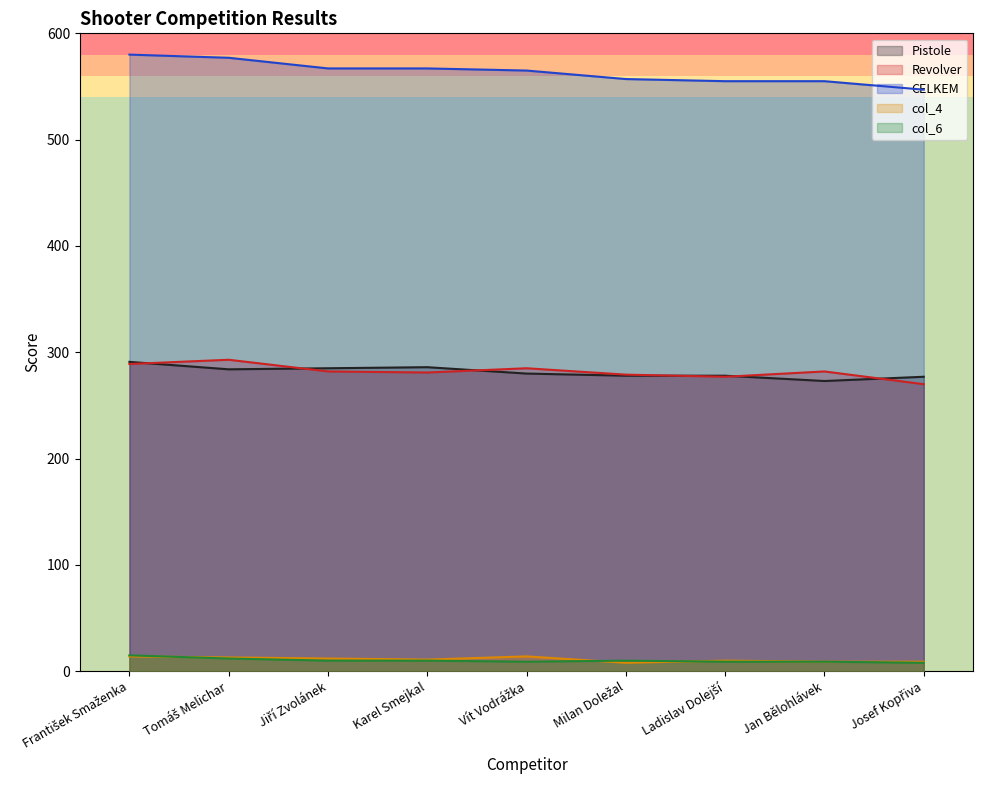

What is the smallest value displayed?

8